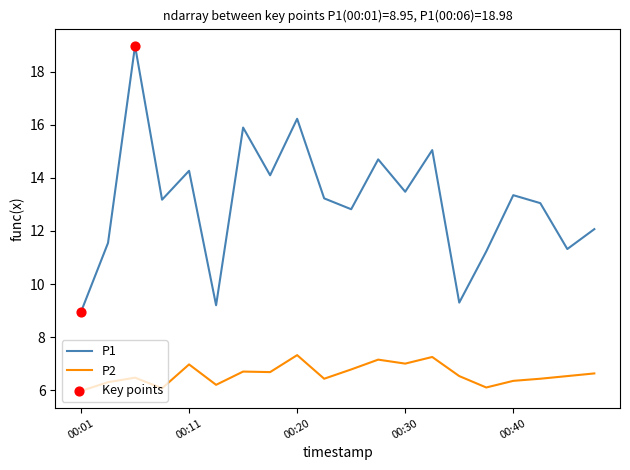

Which series has the widest spread of values?

P1